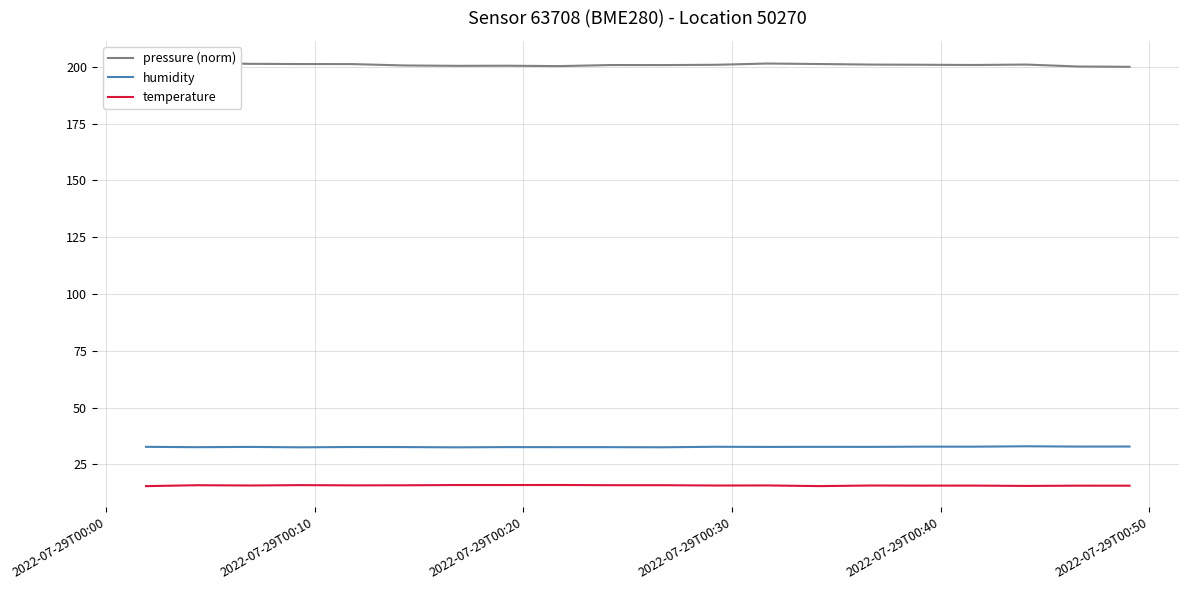

True or false: temperature and humidity cross at least once.

False